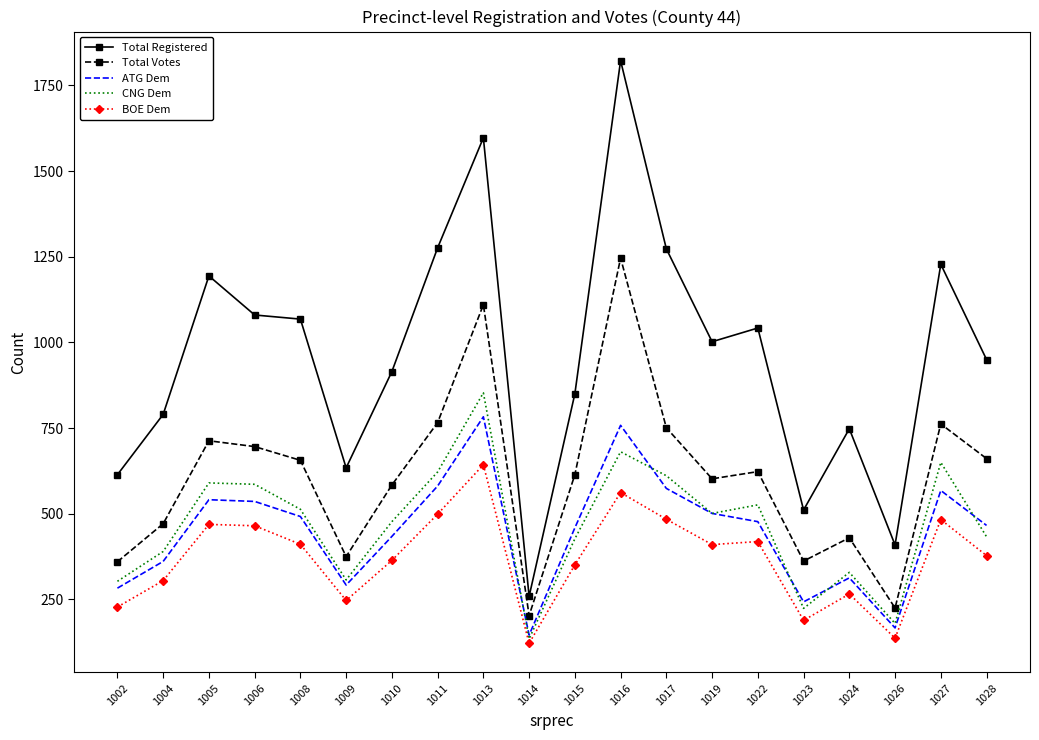

At how many categories does at least one series exceed 1243?

4